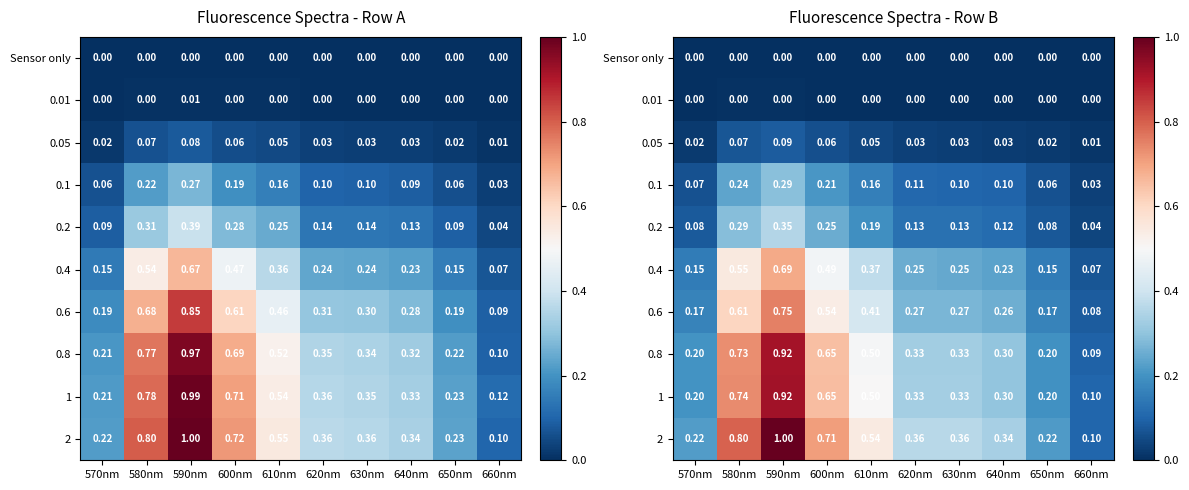

Rank the series at 580nm from lowest to highest value.

Sensor only, 0.01, 0.05, 0.1, 0.2, 0.4, 0.6, 0.8, 1, 2